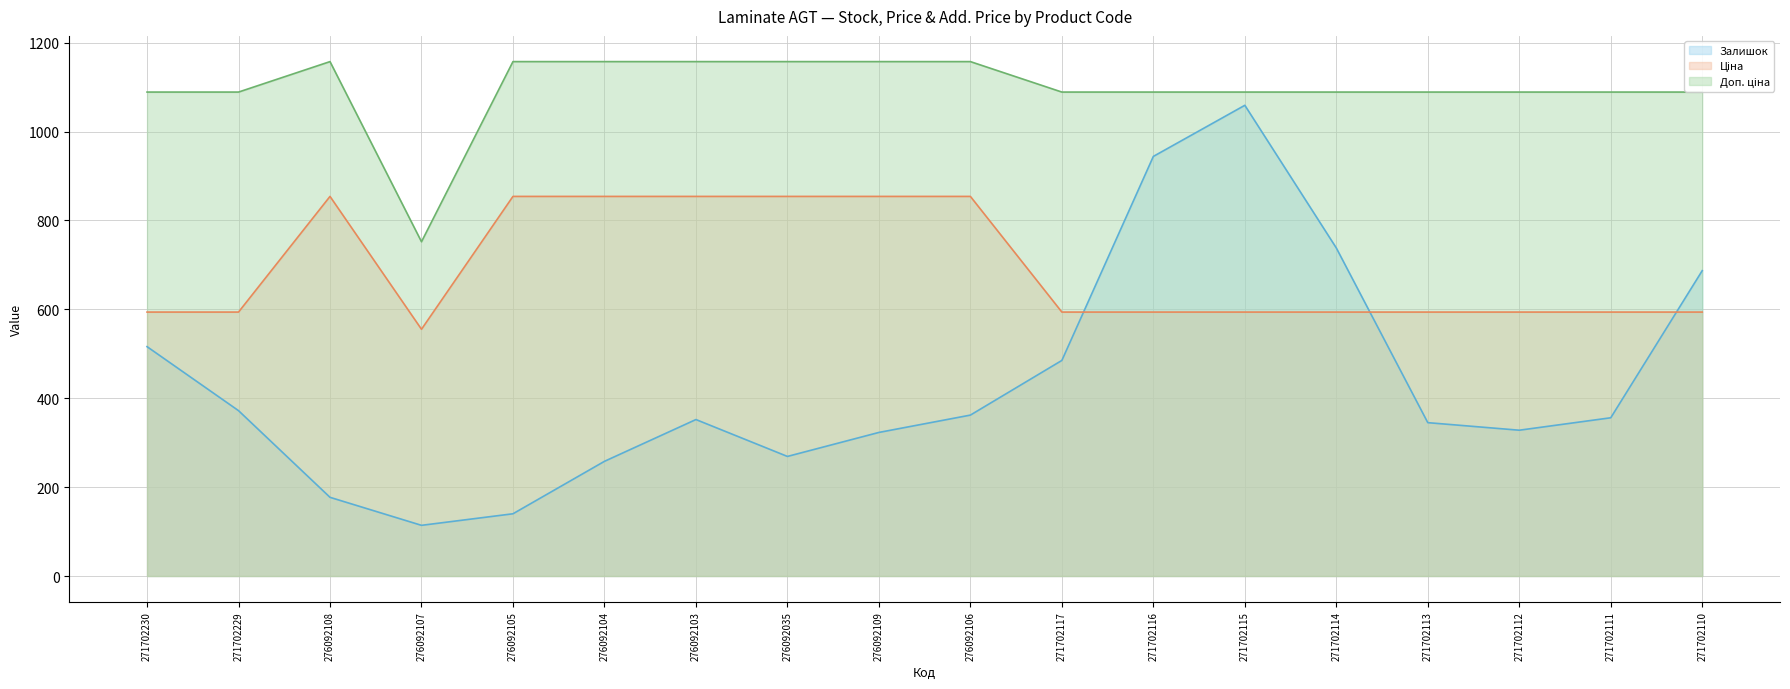

What is the difference between the maximum and minimum values in the Доп. ціна series?

405.3